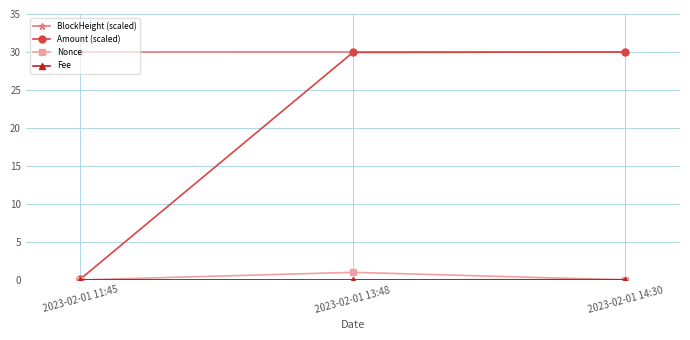

How many lines are shown in the chart?

4